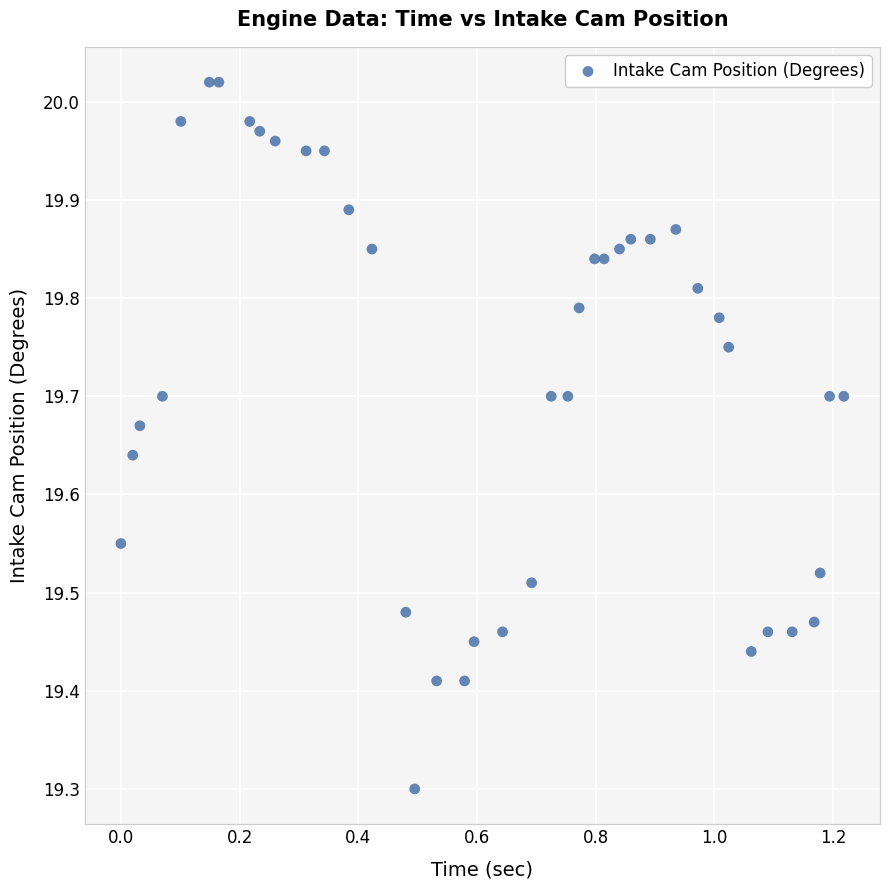

What Y value in the scatter plot is closest to 19?

19.3